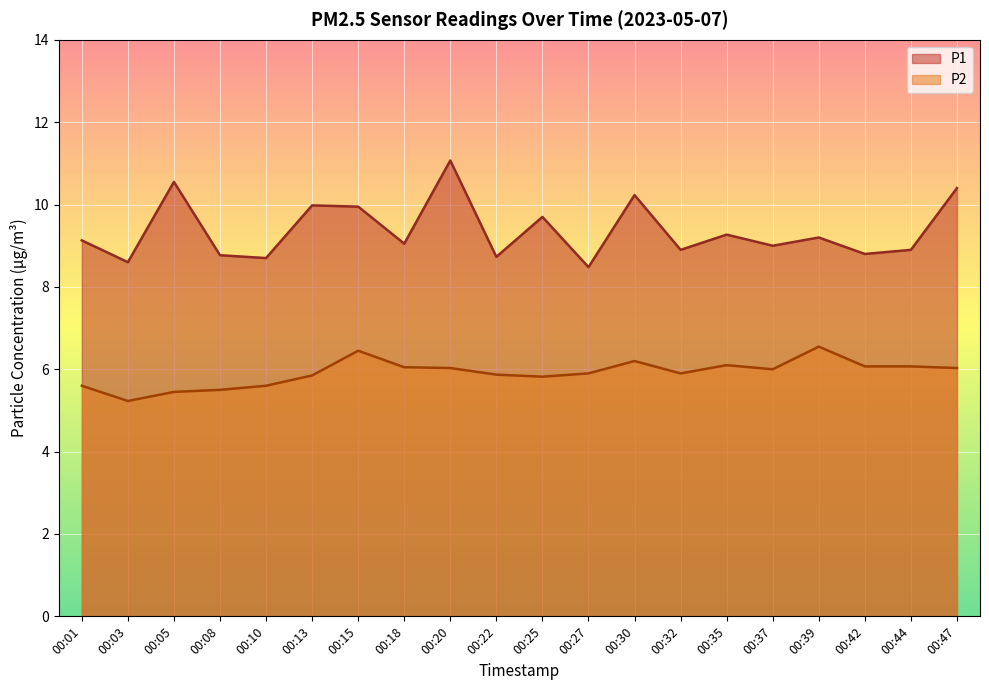

What is the spread (max minus min) of values at 00:30?

4.0